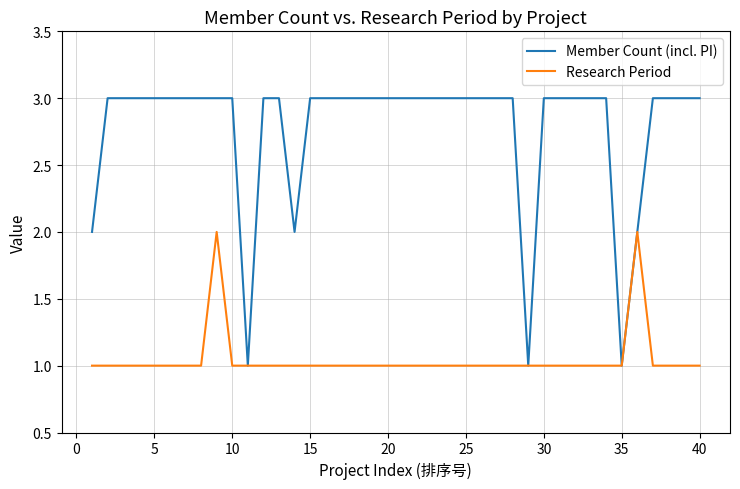

Which series has the largest total across all categories?

Member Count (incl. PI)